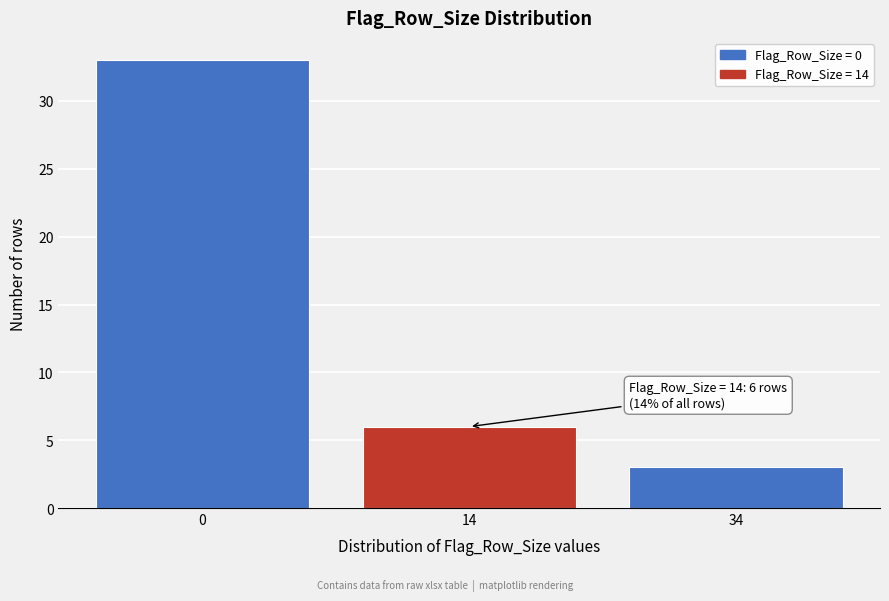

Reading left to right, transcribe all the data shown in this chart.

0=33	14=6	34=3